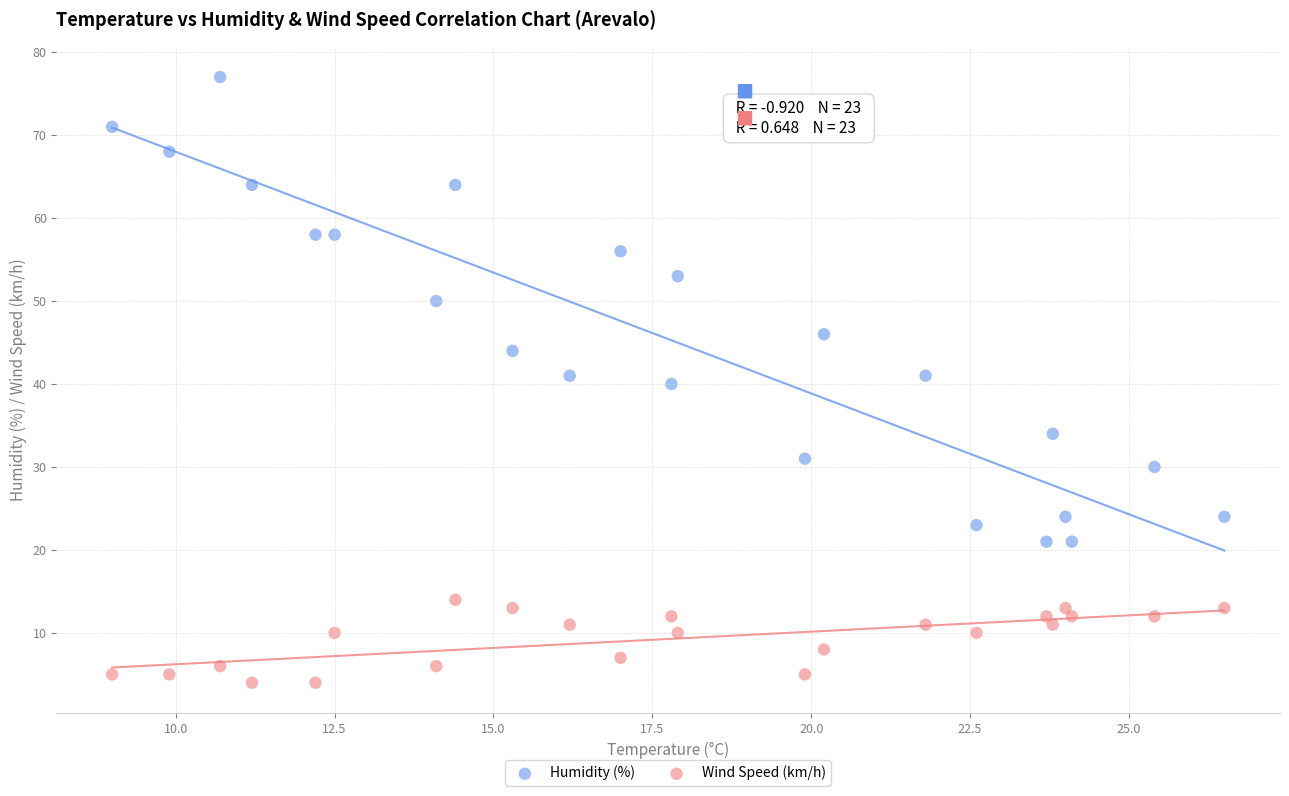

What are all the series names shown in the legend?

Humidity (%), Wind Speed (km/h)